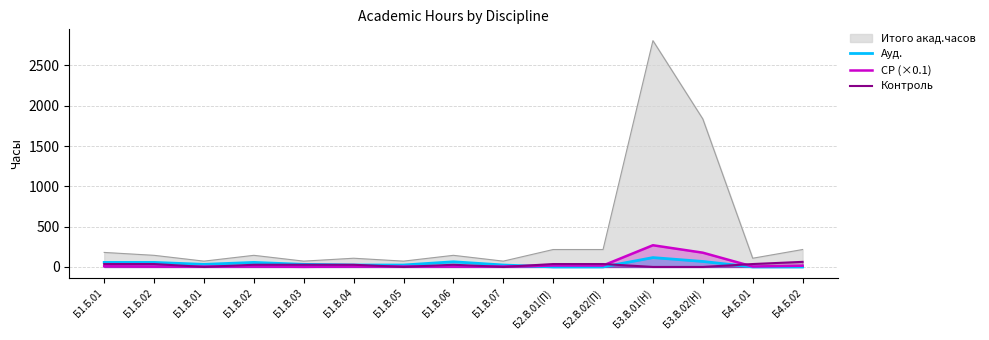

How many values in Ауд. are above zero?

11